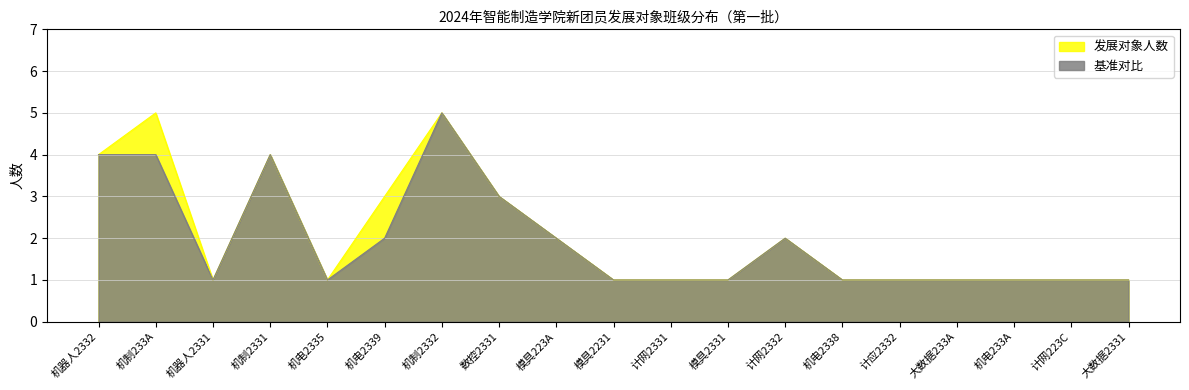

How many lines are shown in the chart?

2